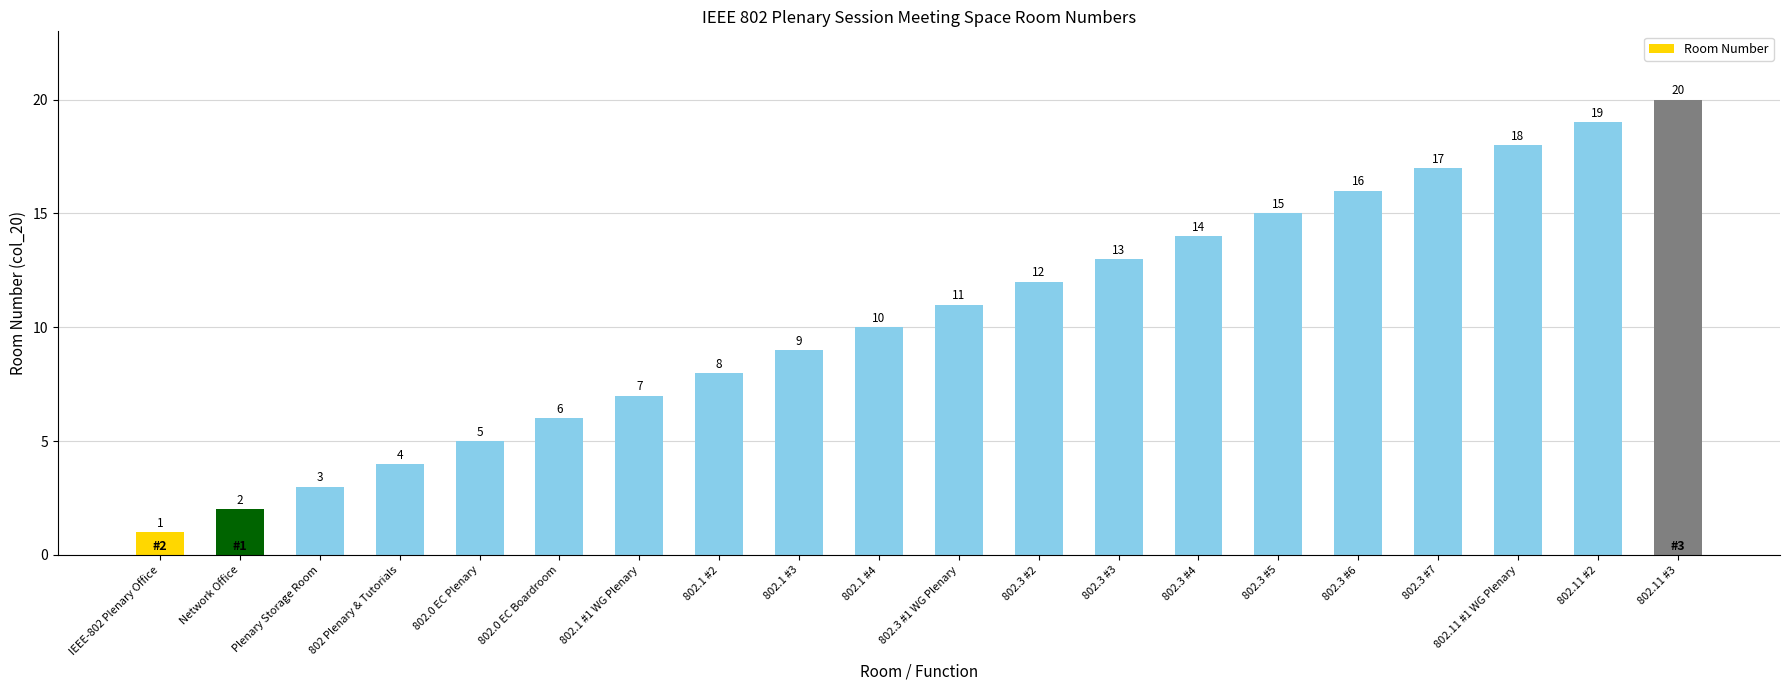

Rank the categories by value from lowest to highest.

IEEE-802 Plenary Office, Network Office, Plenary Storage Room, 802 Plenary & Tutorials, 802.0 EC Plenary, 802.0 EC Boardroom, 802.1 #1 WG Plenary, 802.1 #2, 802.1 #3, 802.1 #4, 802.3 #1 WG Plenary, 802.3 #2, 802.3 #3, 802.3 #4, 802.3 #5, 802.3 #6, 802.3 #7, 802.11 #1 WG Plenary, 802.11 #2, 802.11 #3